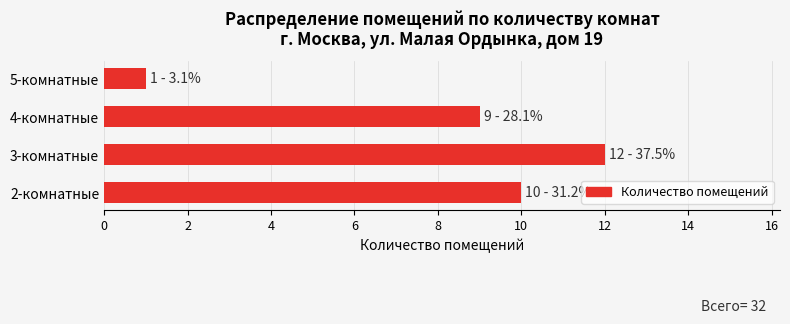

Are the bars grouped side by side (vs. stacked)?

No